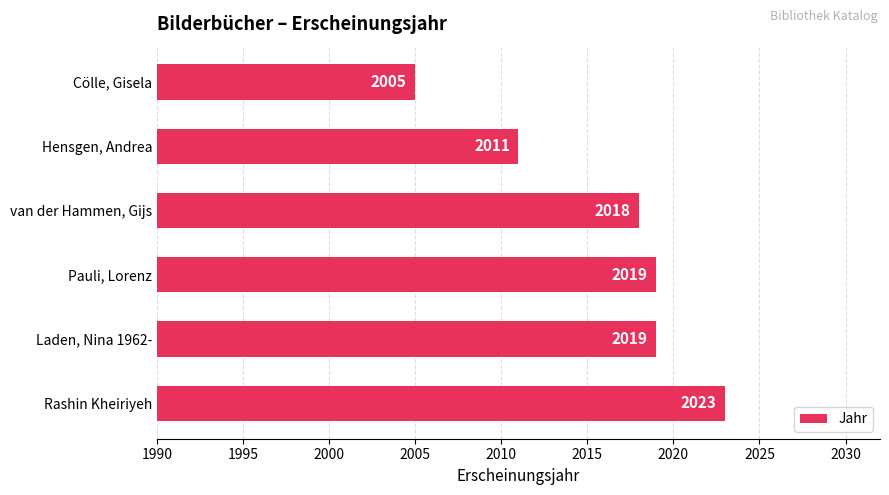

What is the average value?

2016